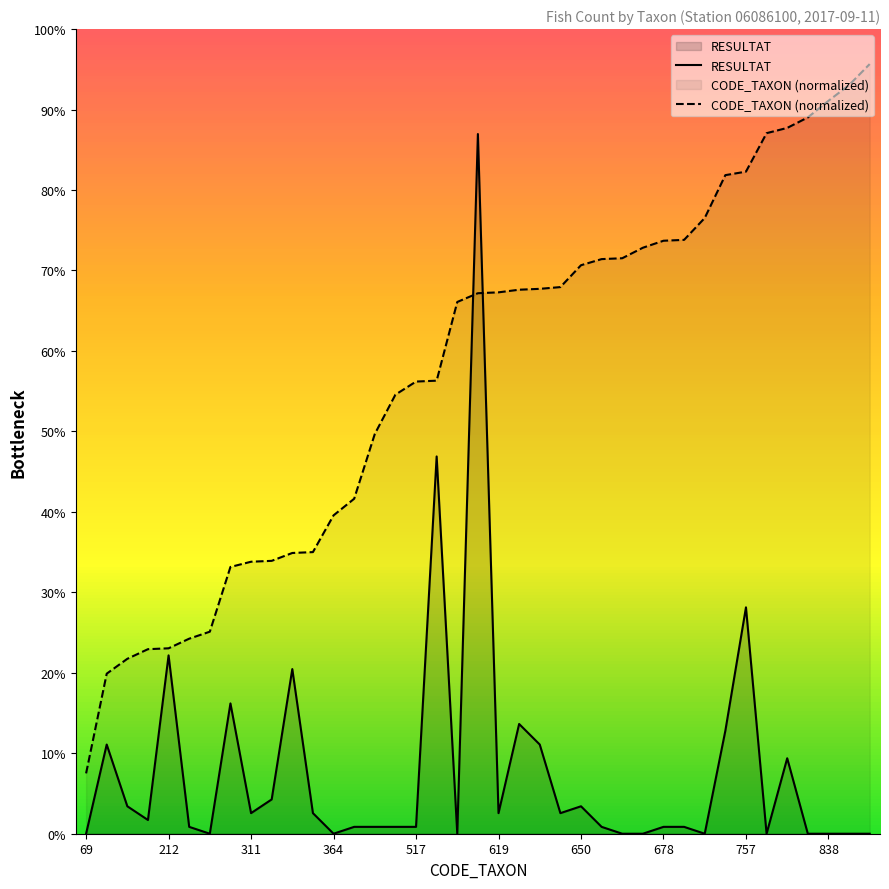

What is the difference between the highest and lowest values at 678?

85.4